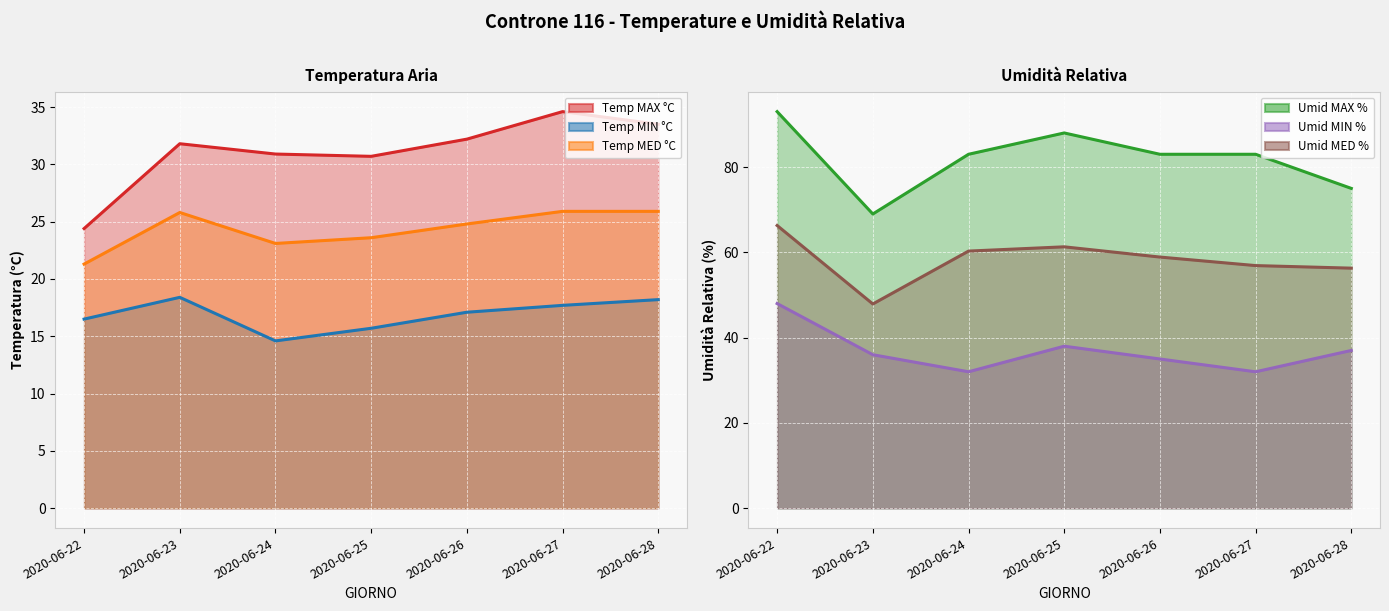

In Temp MED °C, how many points are lower than both neighbors (excluding endpoints)?

1